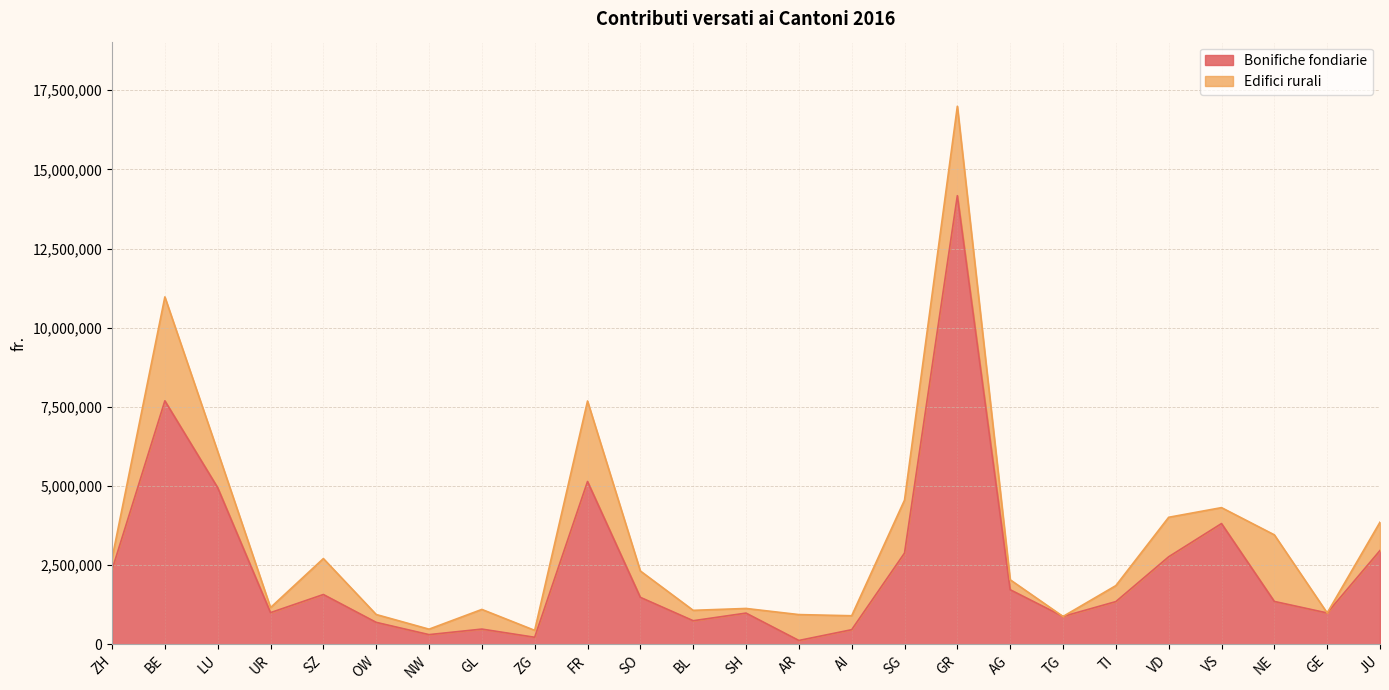

What is the sum of all values?

61202721